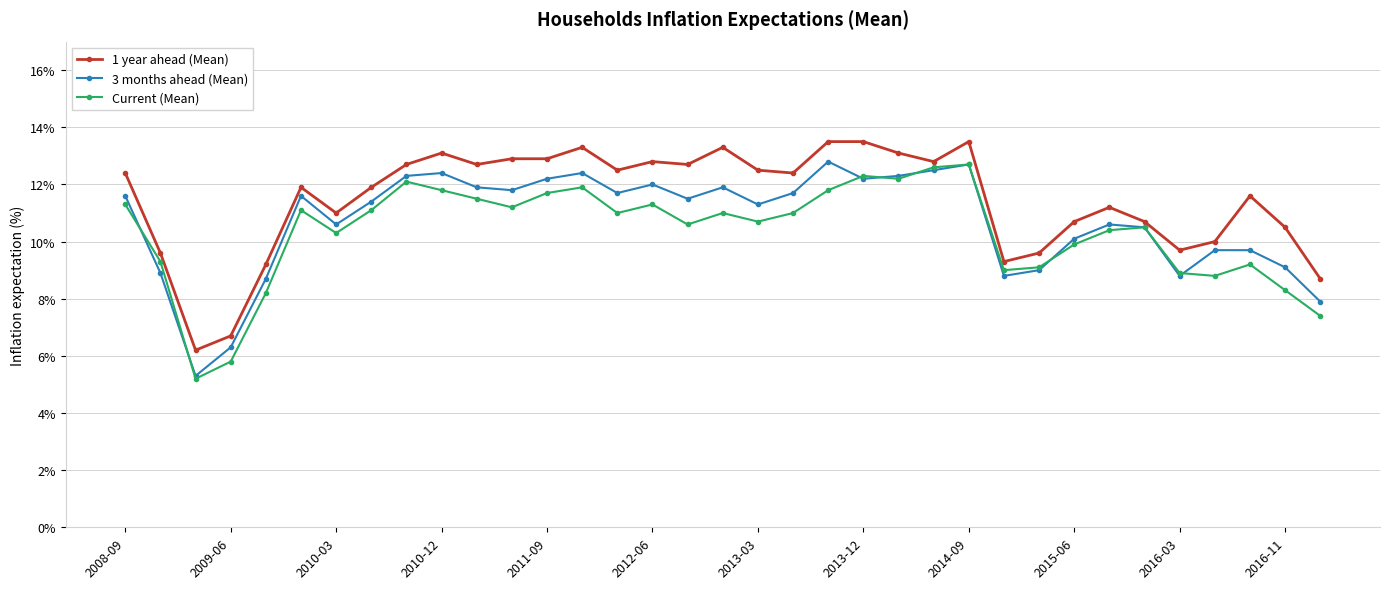

What is the minimum value for Current (Mean)?

5.2